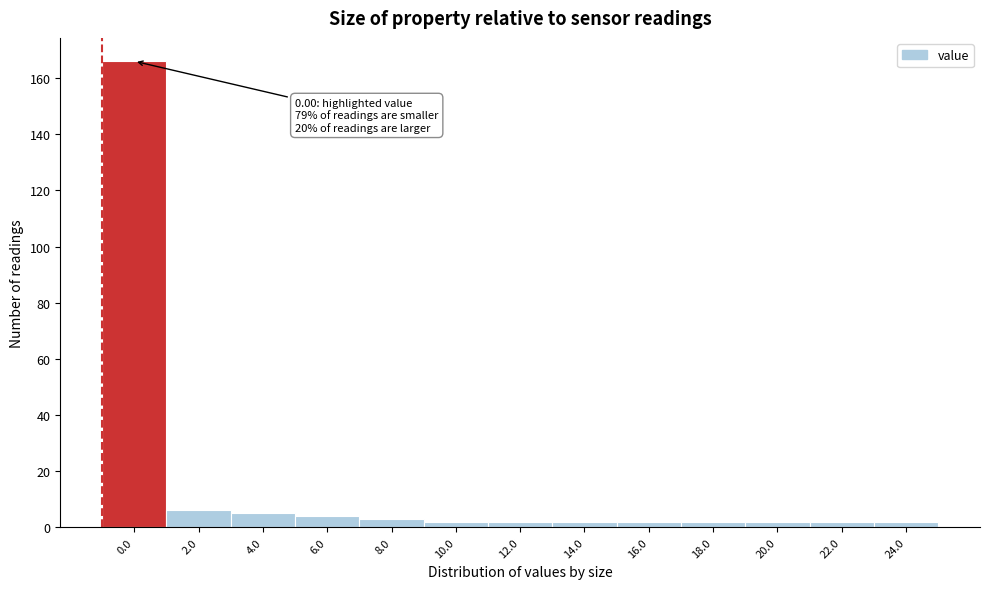

Reading left to right, what are all the values shown in this chart?

166	6	5	4	3	2	2	2	2	2	2	2	2